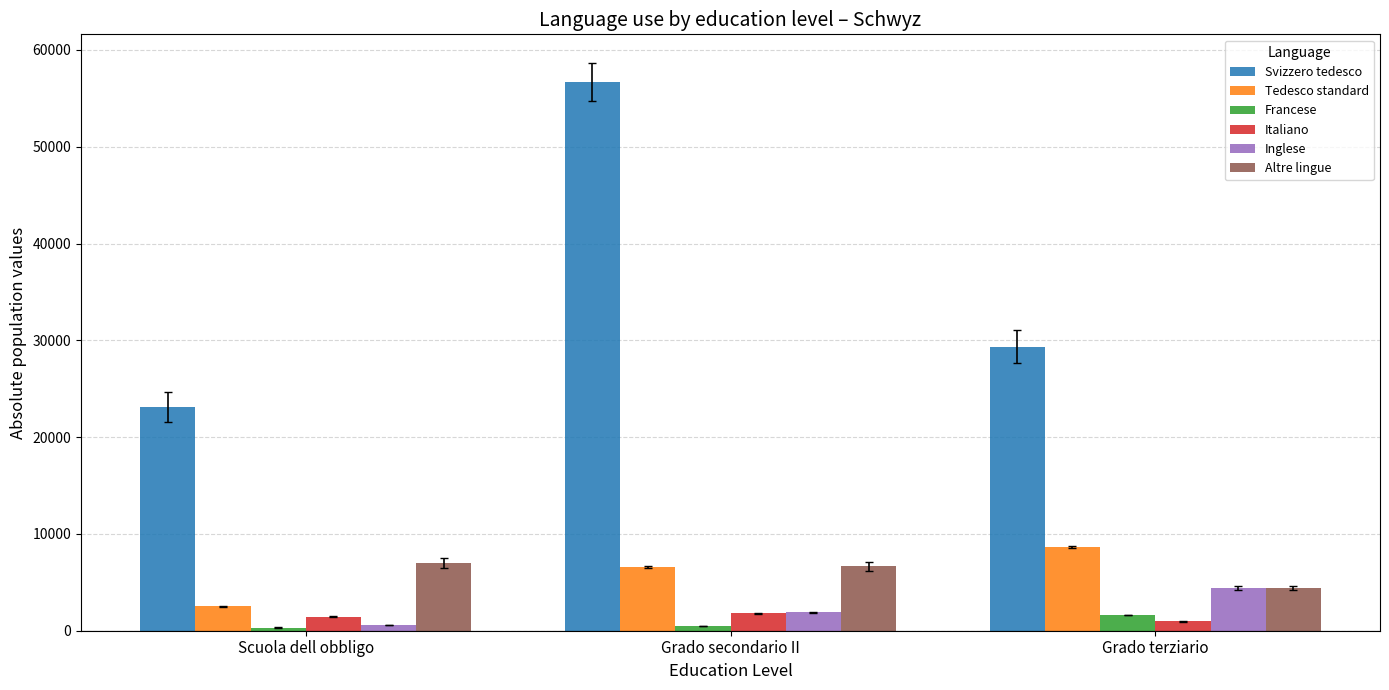

At which category is the sum across all series the highest?

Grado secondario II